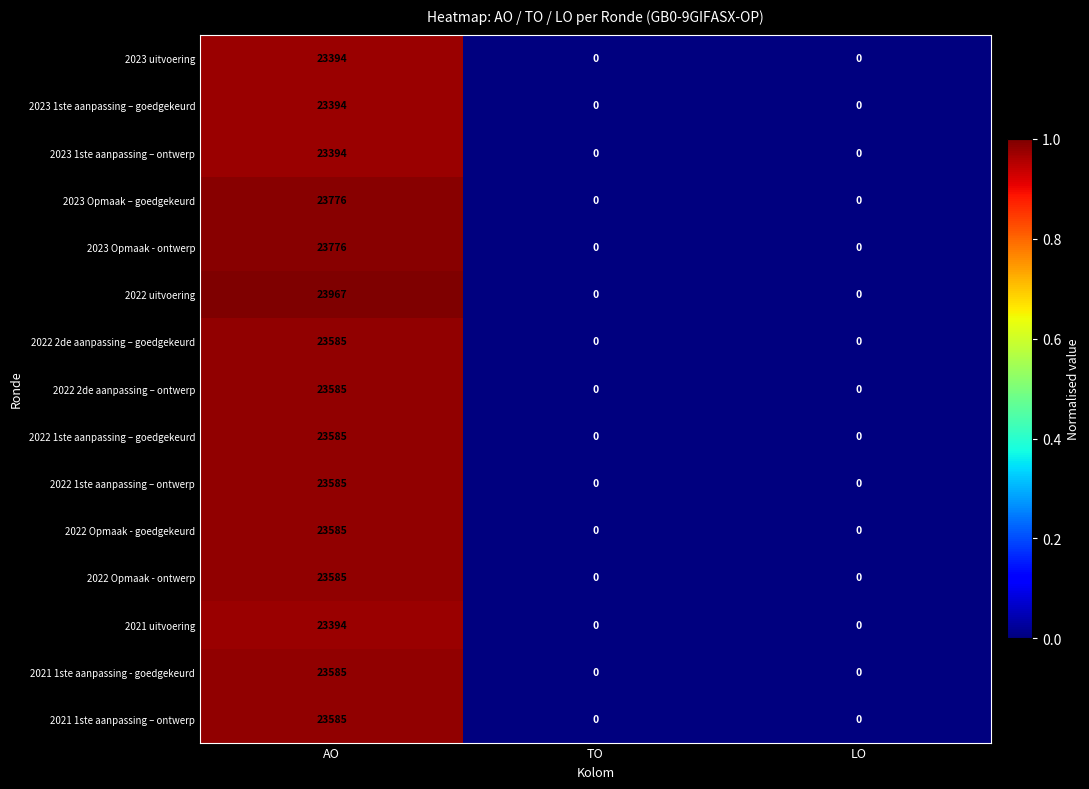

At which category is the sum across all series the highest?

AO